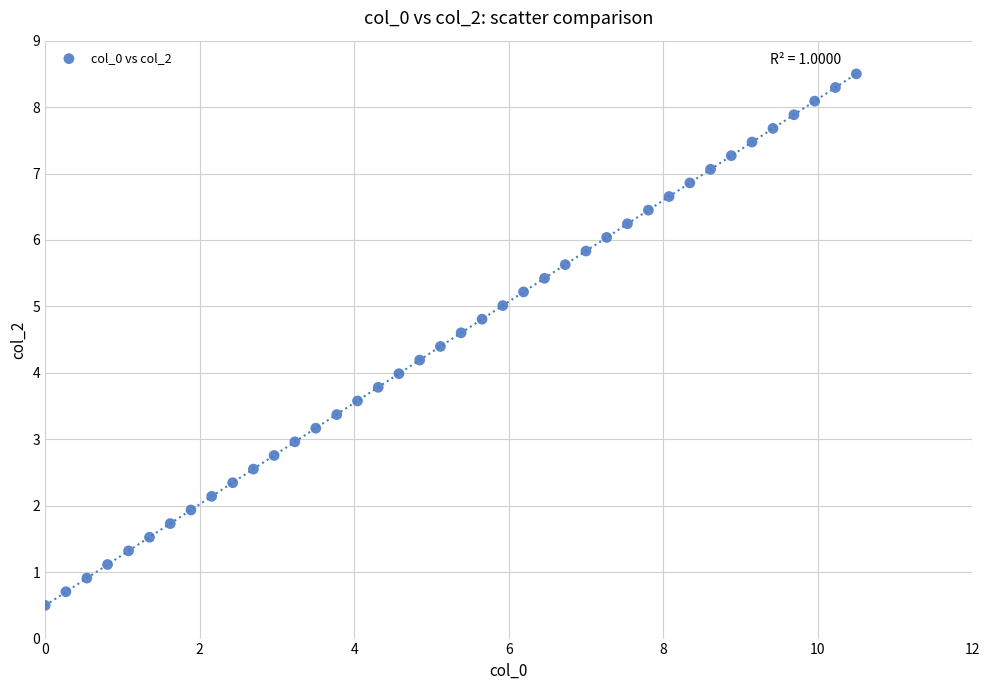

What is the range of X values (max minus min)?

10.5